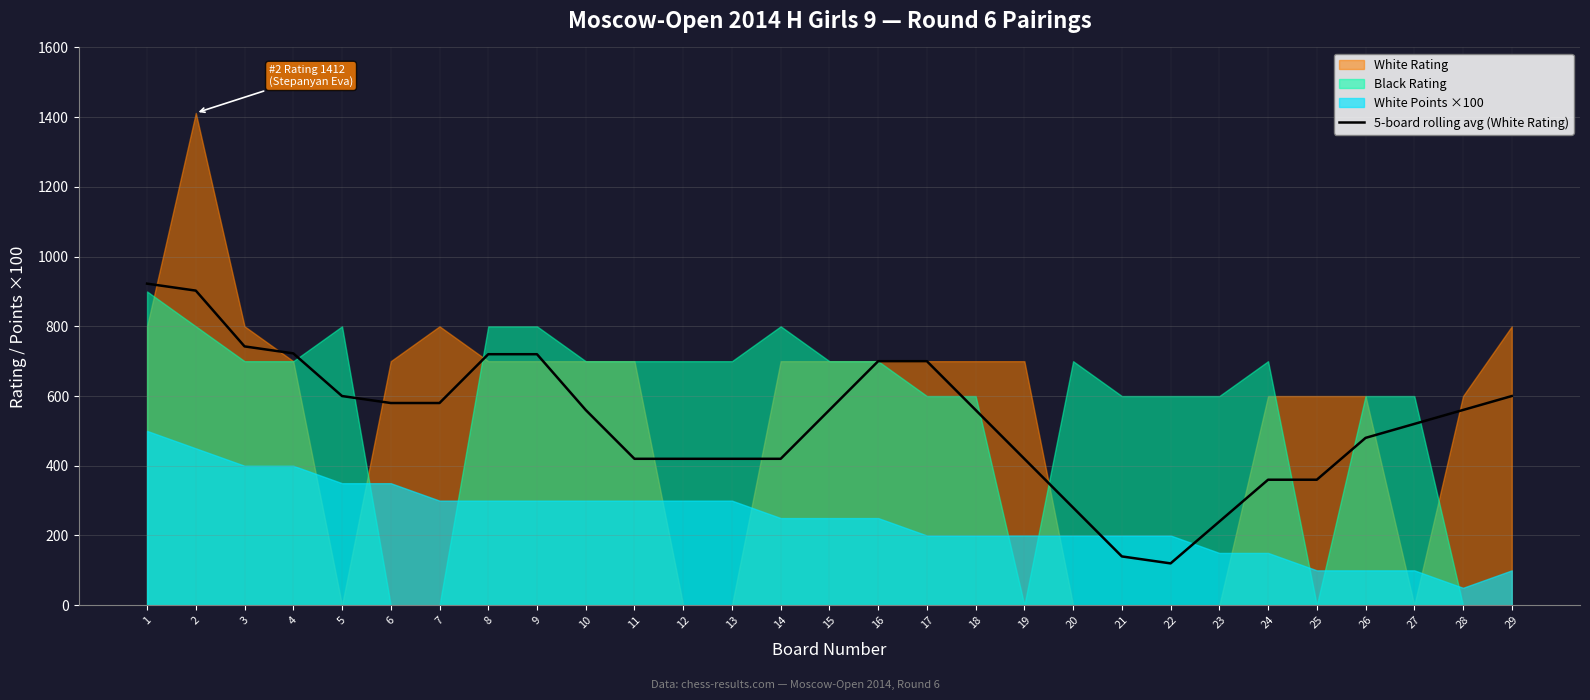

What is the value of the 20th point from the left?

280.0